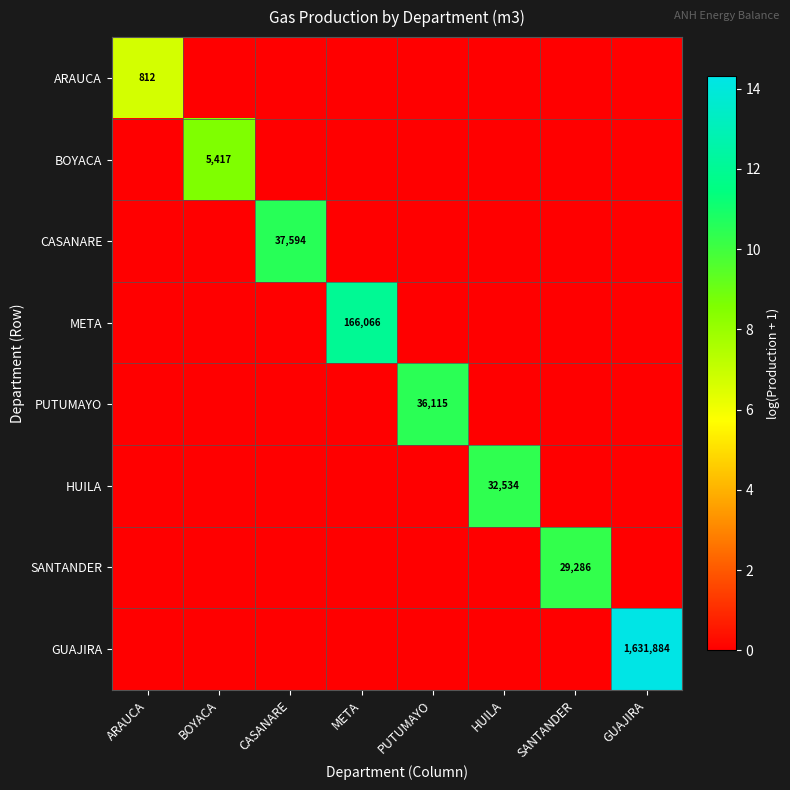

True or false: BOYACA has a value of 4.2 at PUTUMAYO.

False